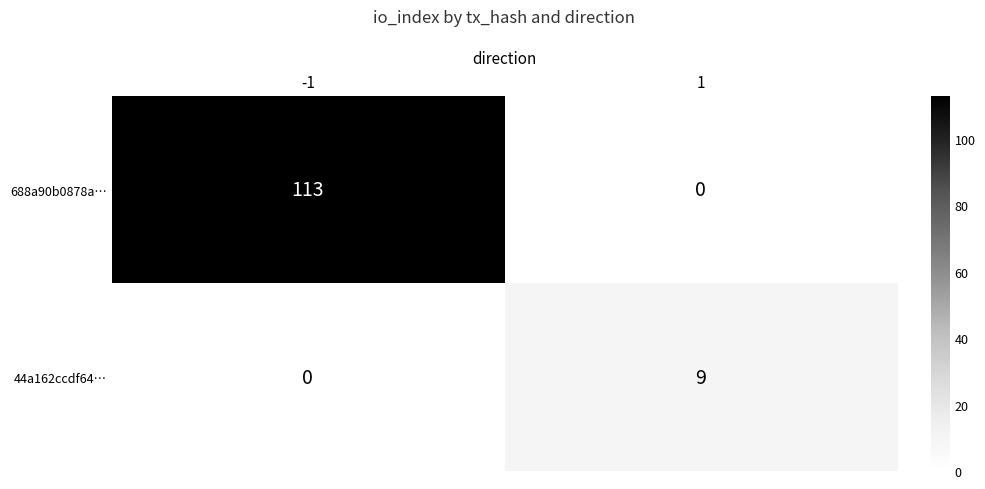

At which category is the sum across all series the highest?

-1